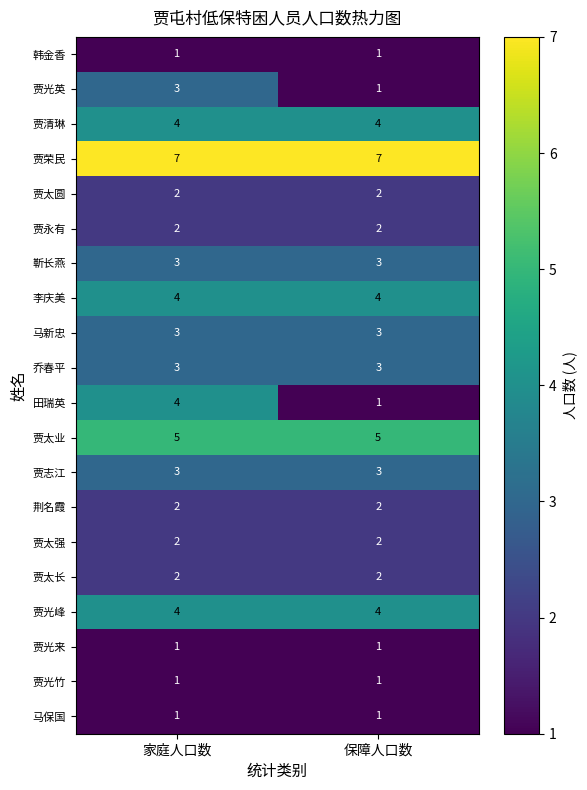

Between 家庭人口数 and 保障人口数, which series saw the biggest shift?

田瑞英